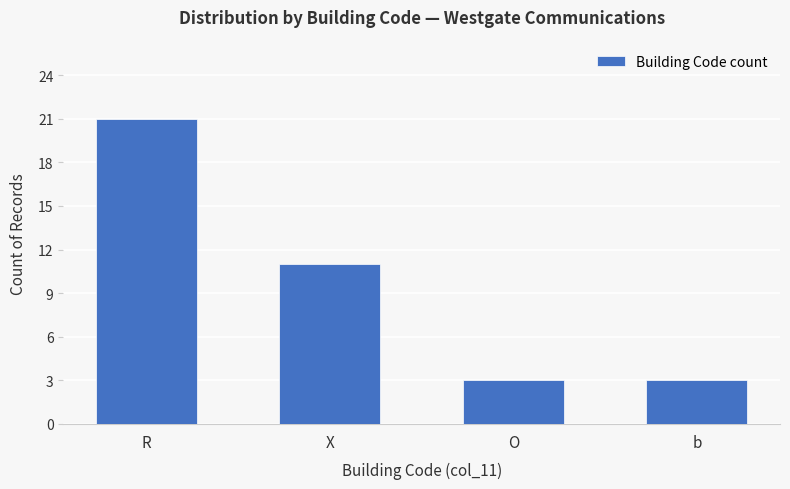

At which label is the value closest to 12?

X